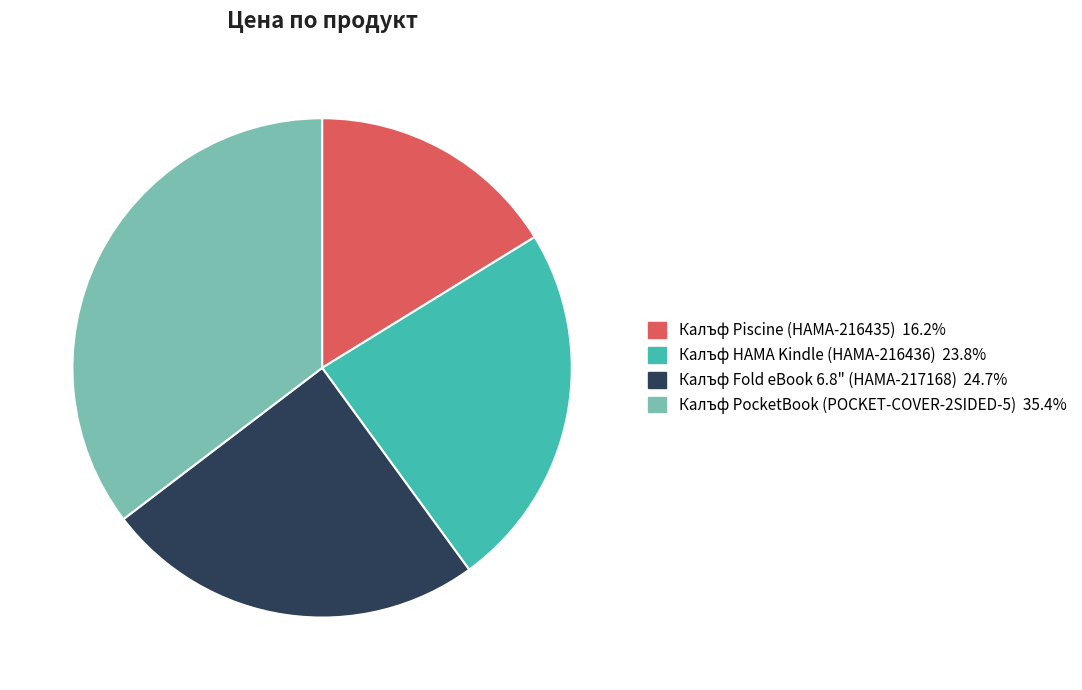

Which slice is the largest?

Калъф PocketBook (POCKET-COVER-2SIDED-5)